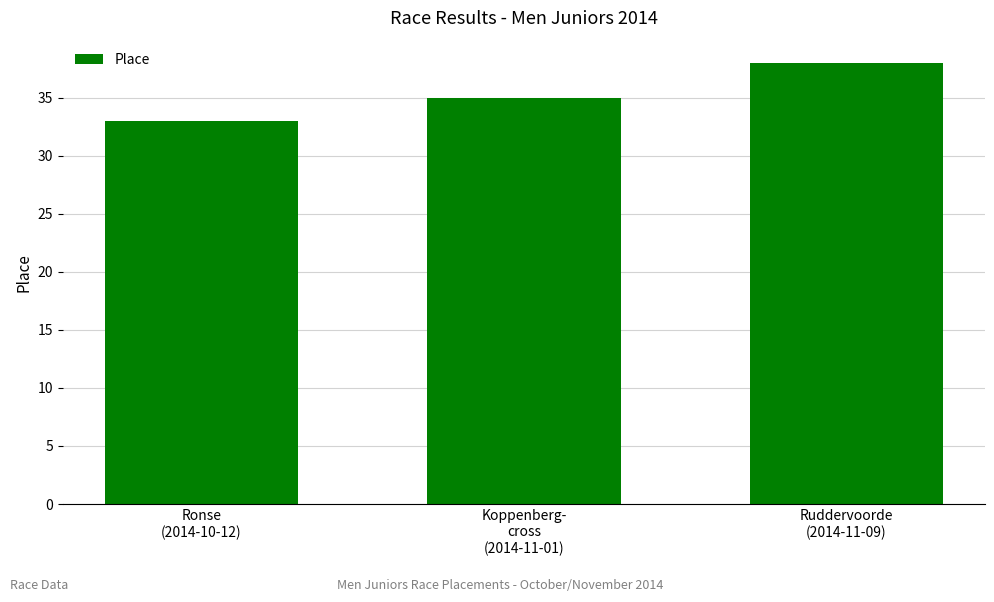

True or false: the data shows 33 at Ronse
(2014-10-12).

True